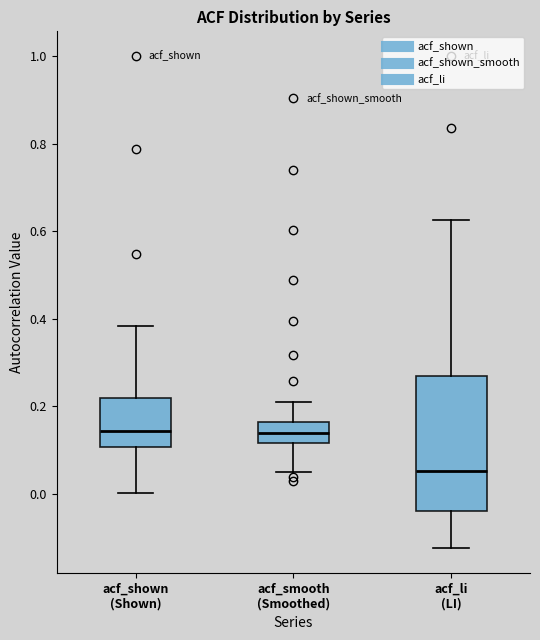

Which box is the tallest, from its lower edge to its upper edge?

acf_li (LI)